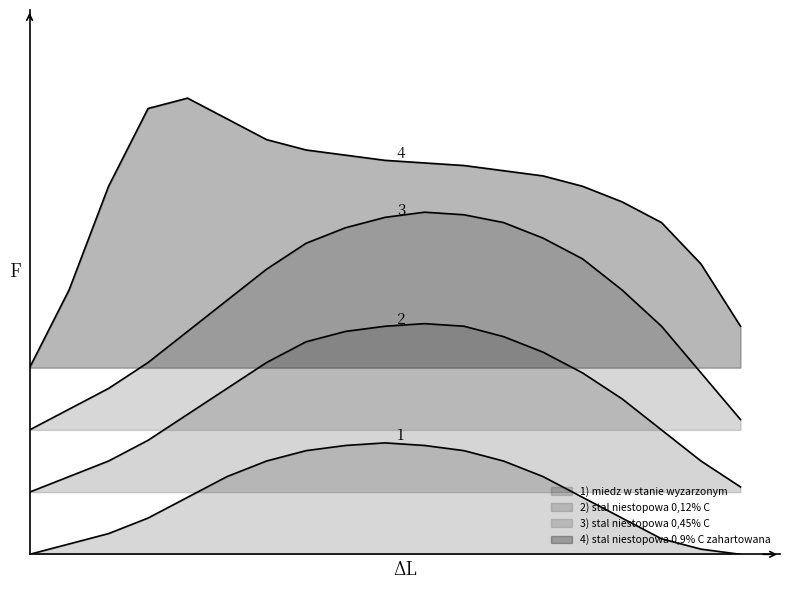

What is the difference between the maximum and minimum values in the 3) stal niestopowa 0,45% C series?

42.0